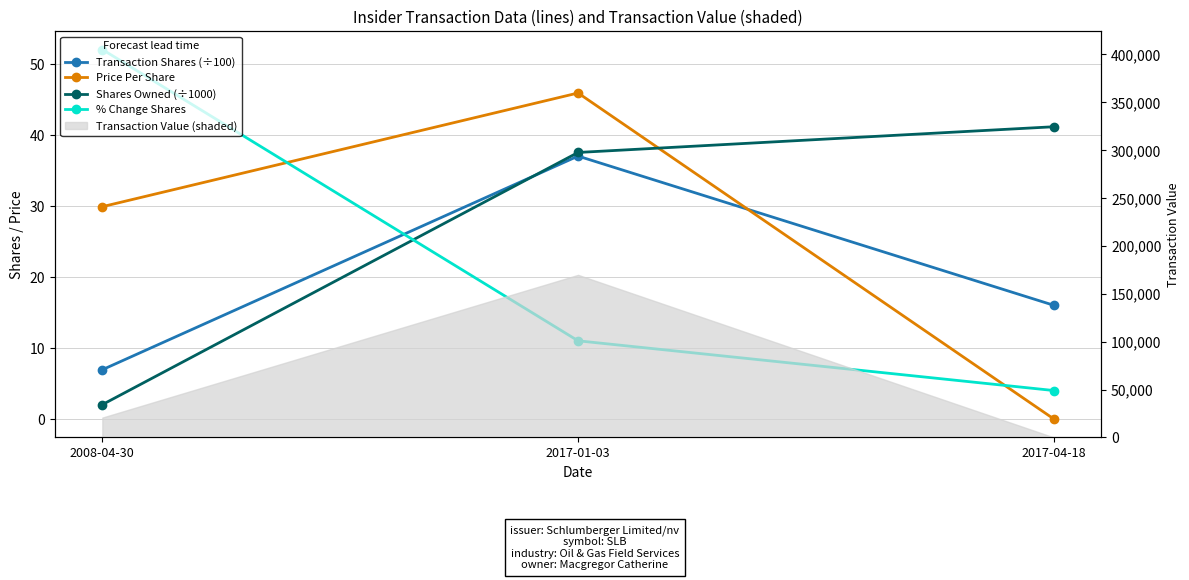

Reading left to right, transcribe all the data shown in this chart.

Transaction Shares (÷100): 6.9	37.0	16.0
Price Per Share: 29.9	45.9	0.0
Shares Owned (÷1000): 2.0	37.5	41.1
% Change Shares: 52.0	11.0	4.0